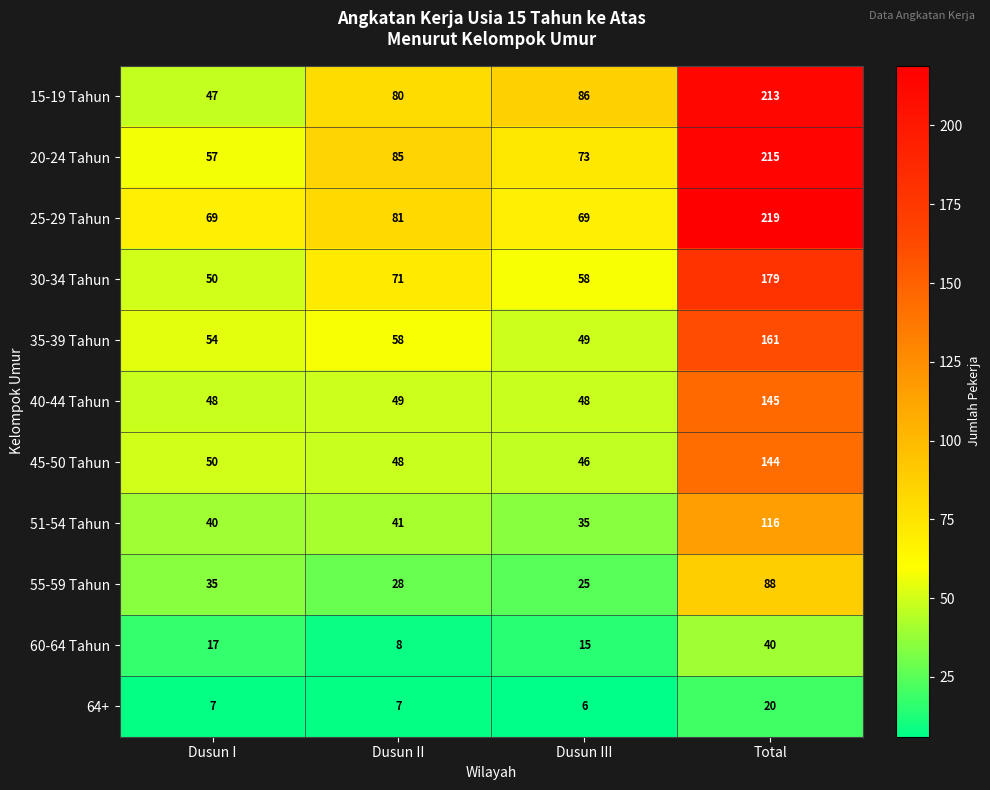

What is the average value of the 25-29 Tahun series?

110